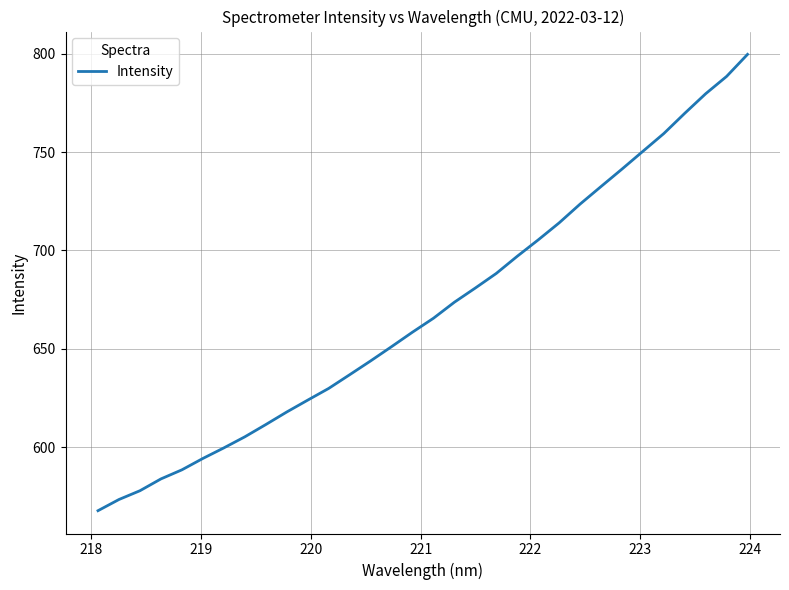

What is the minimum value shown in the chart?

567.8